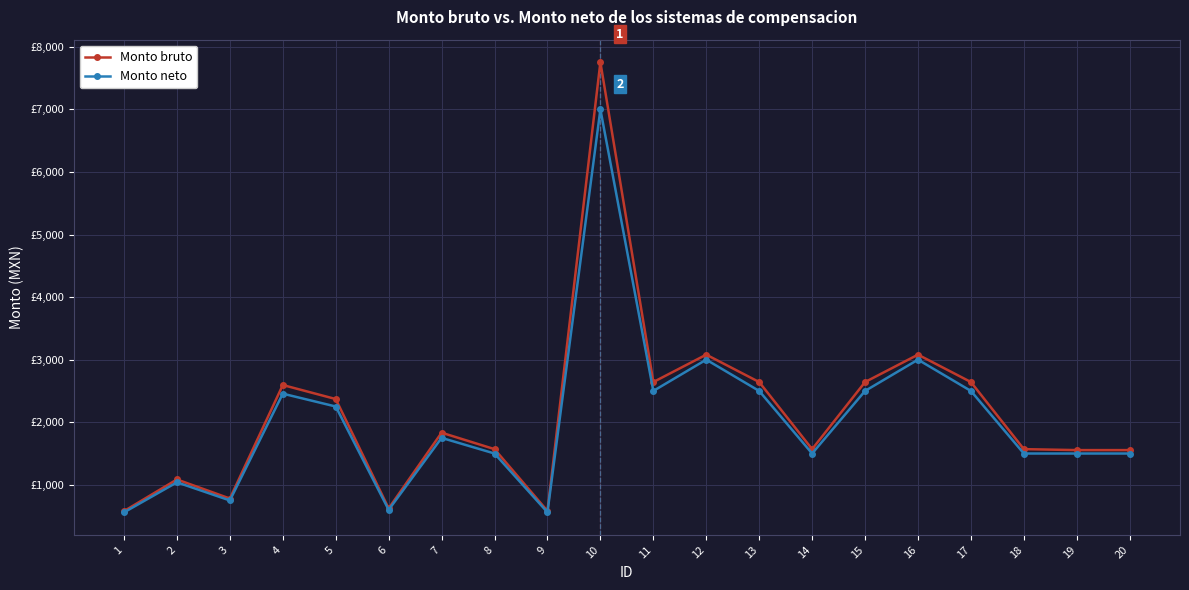

What is the greatest value displayed?

7755.0